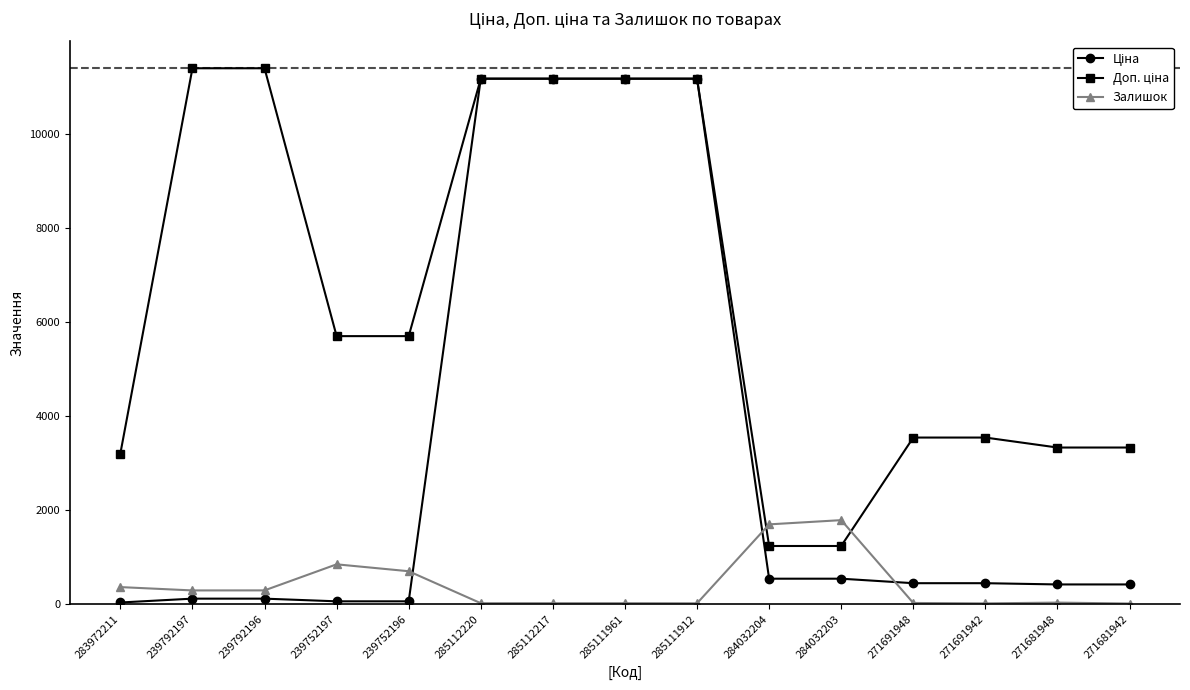

At how many categories does at least one series exceed 6573?

6